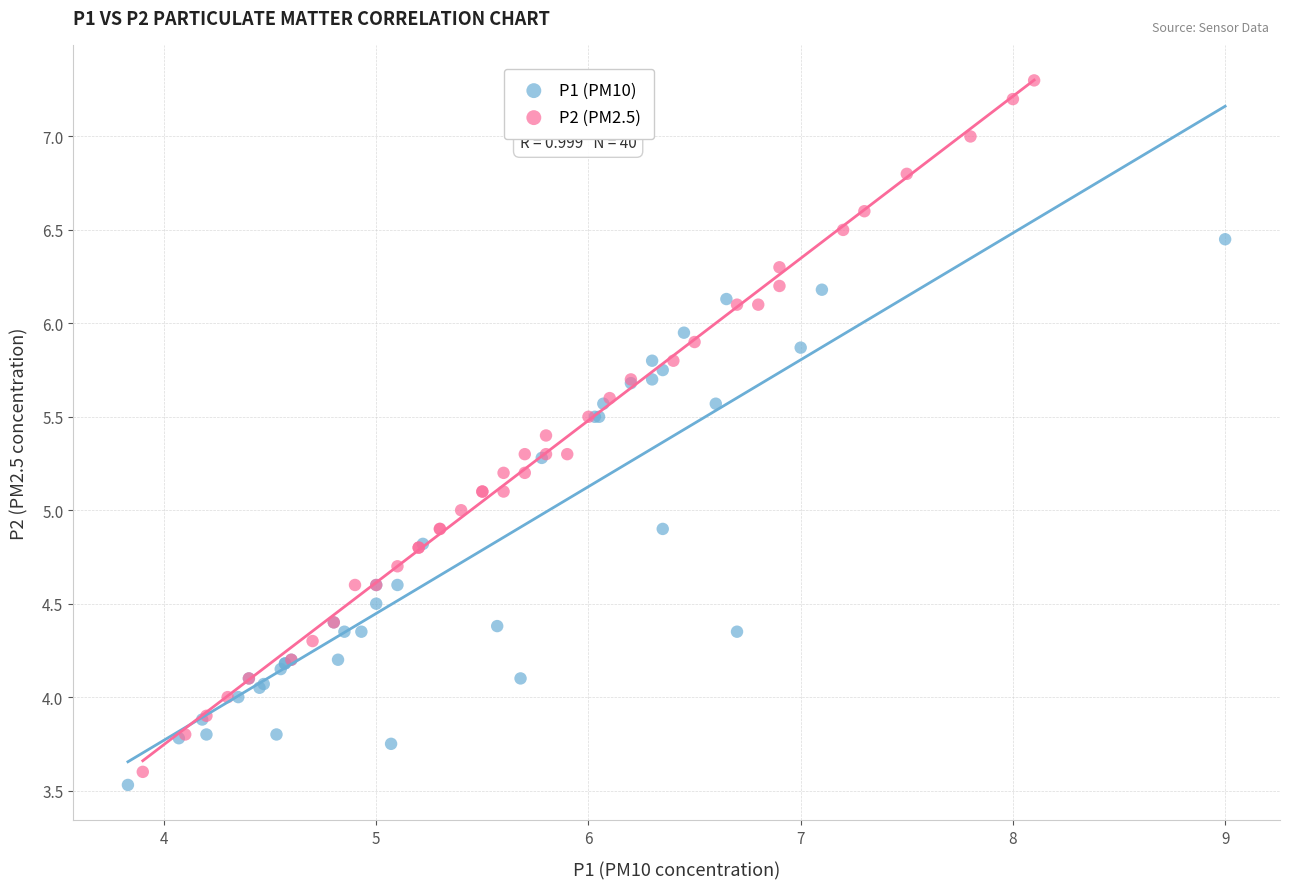

Which series has the widest spread of Y values?

P2 (PM2.5)